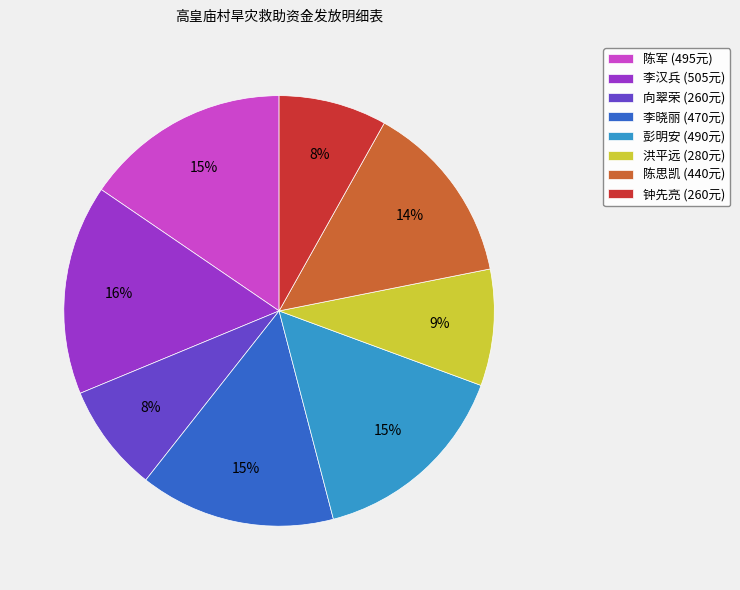

How many slices are in this pie chart?

8